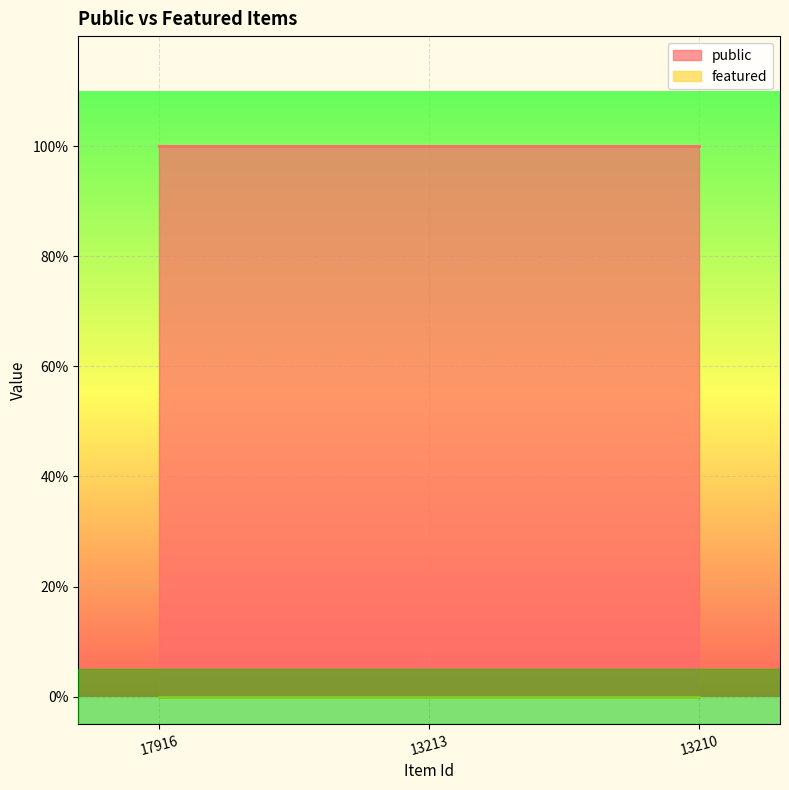

Which category has the lowest value in the featured series?

17916